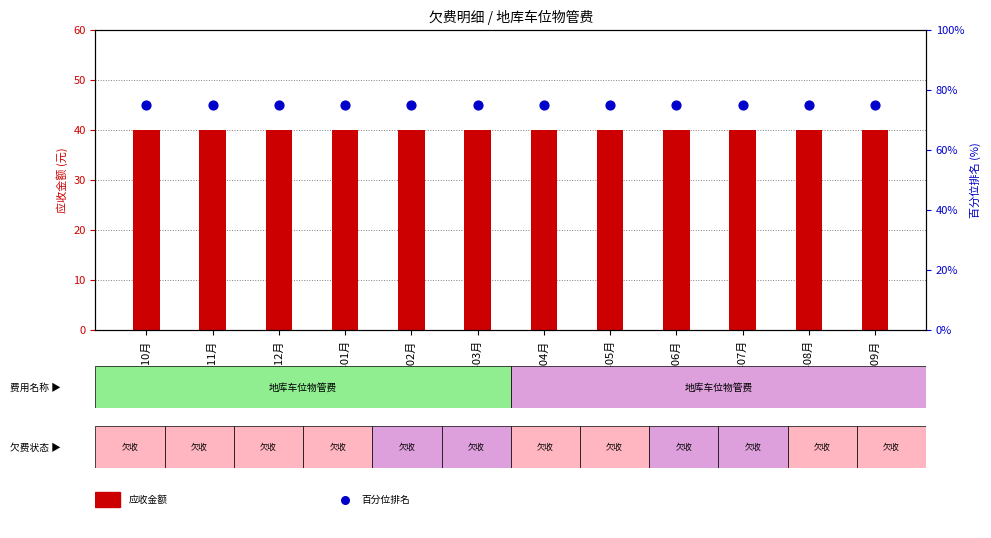

Which series has the largest Y range (max minus min)?

应收金额